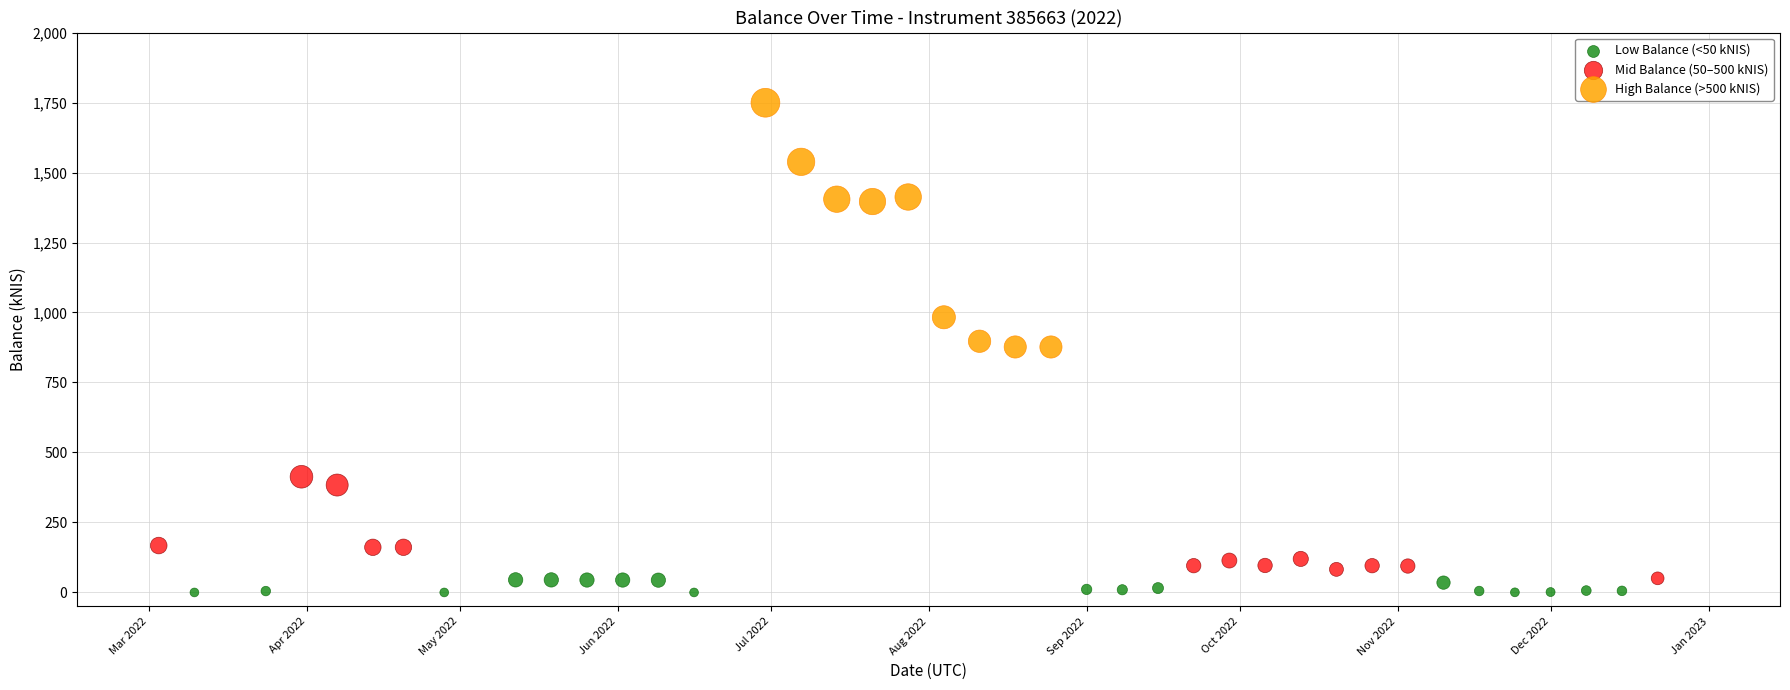

Which series reaches the maximum Y coordinate?

High Balance (>500 kNIS)